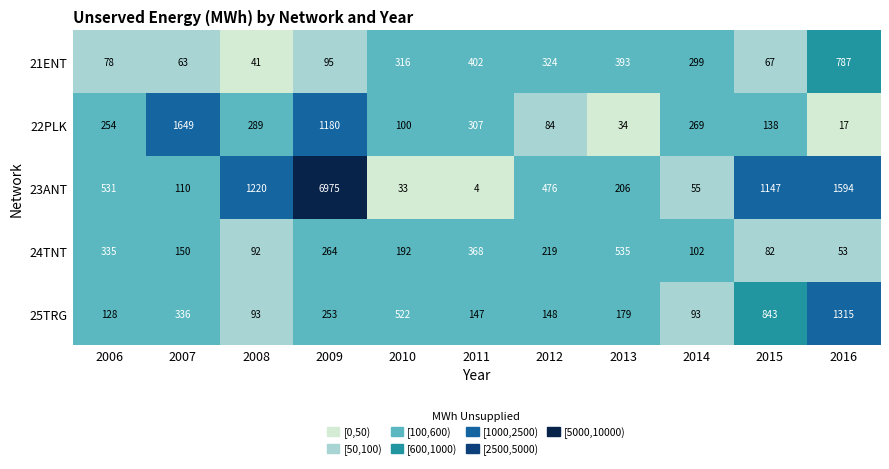

True or false: 25TRG has a value of 336 at 2007.

True